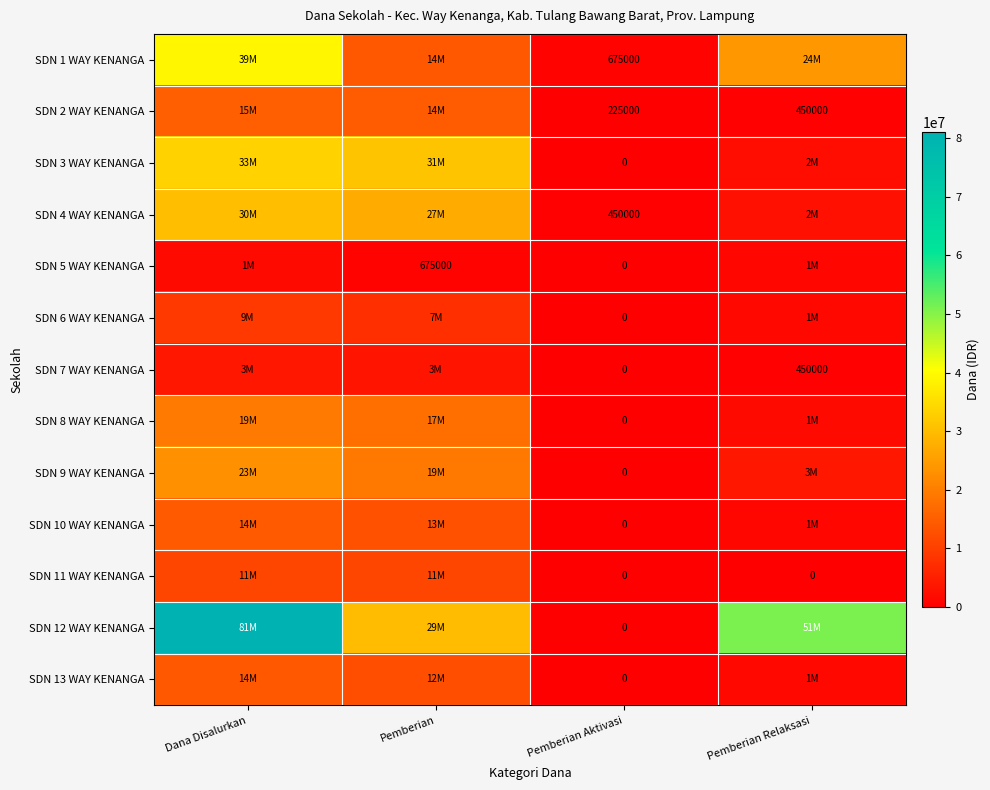

What is the spread (max minus min) of values at Pemberian Aktivasi?

675000